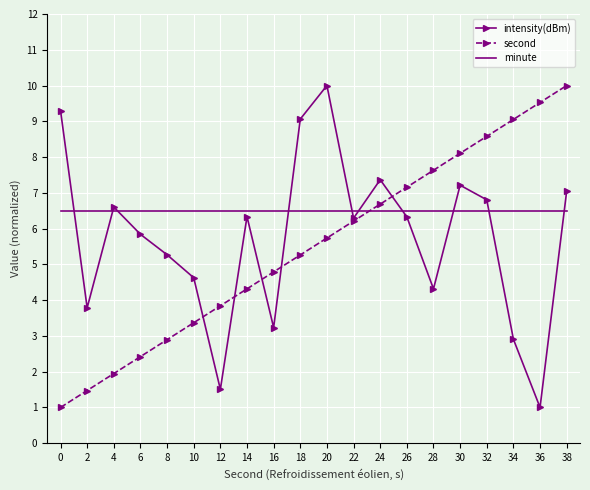

What is the difference between the intensity(dBm) values at 16 and 32?

3.6